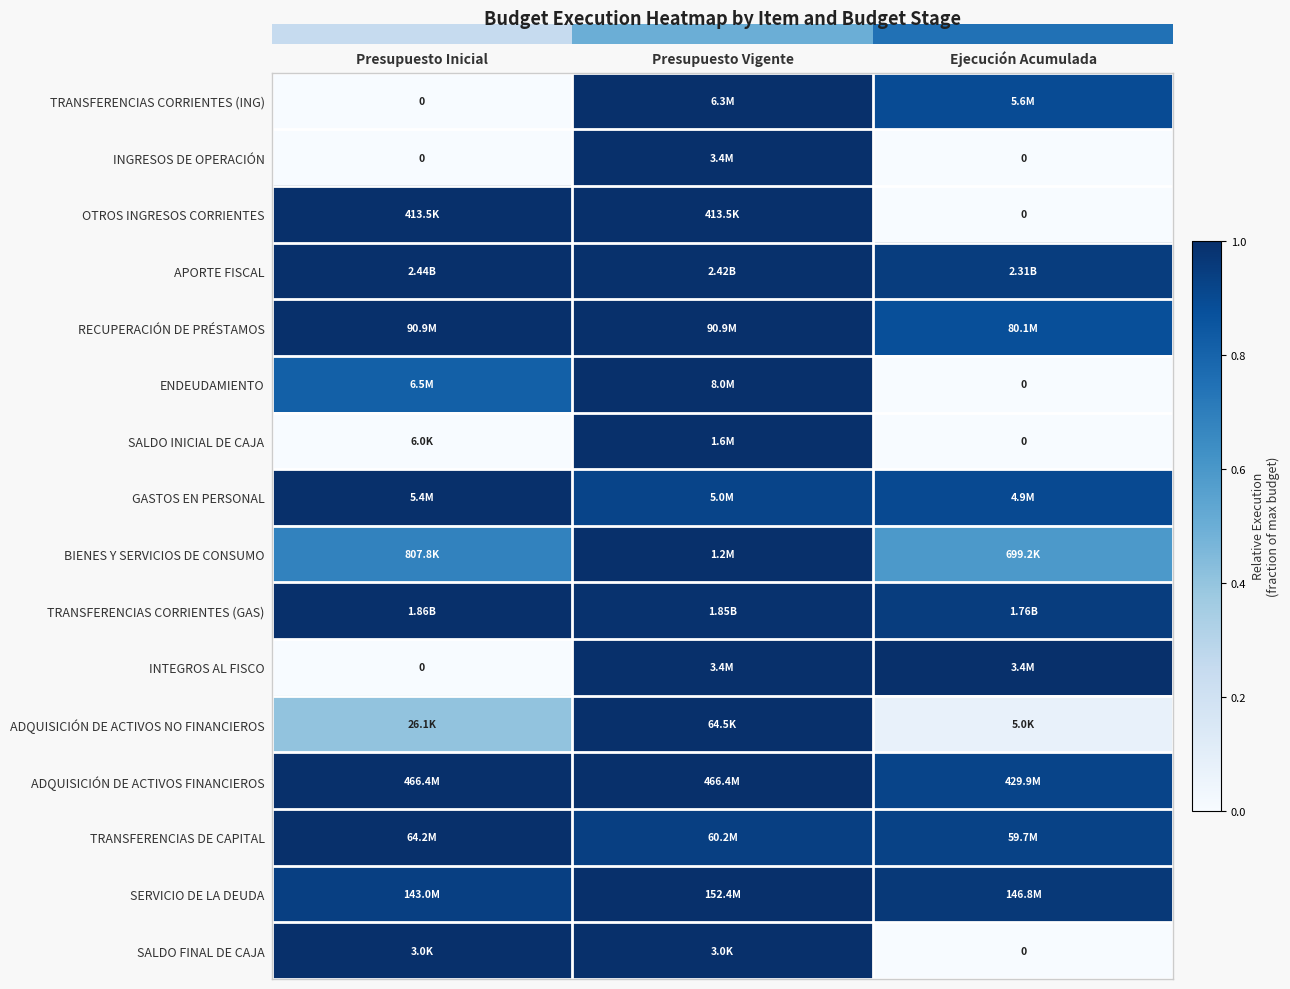

What is the difference between the maximum and minimum values in the SALDO INICIAL DE CAJA series?

1.0